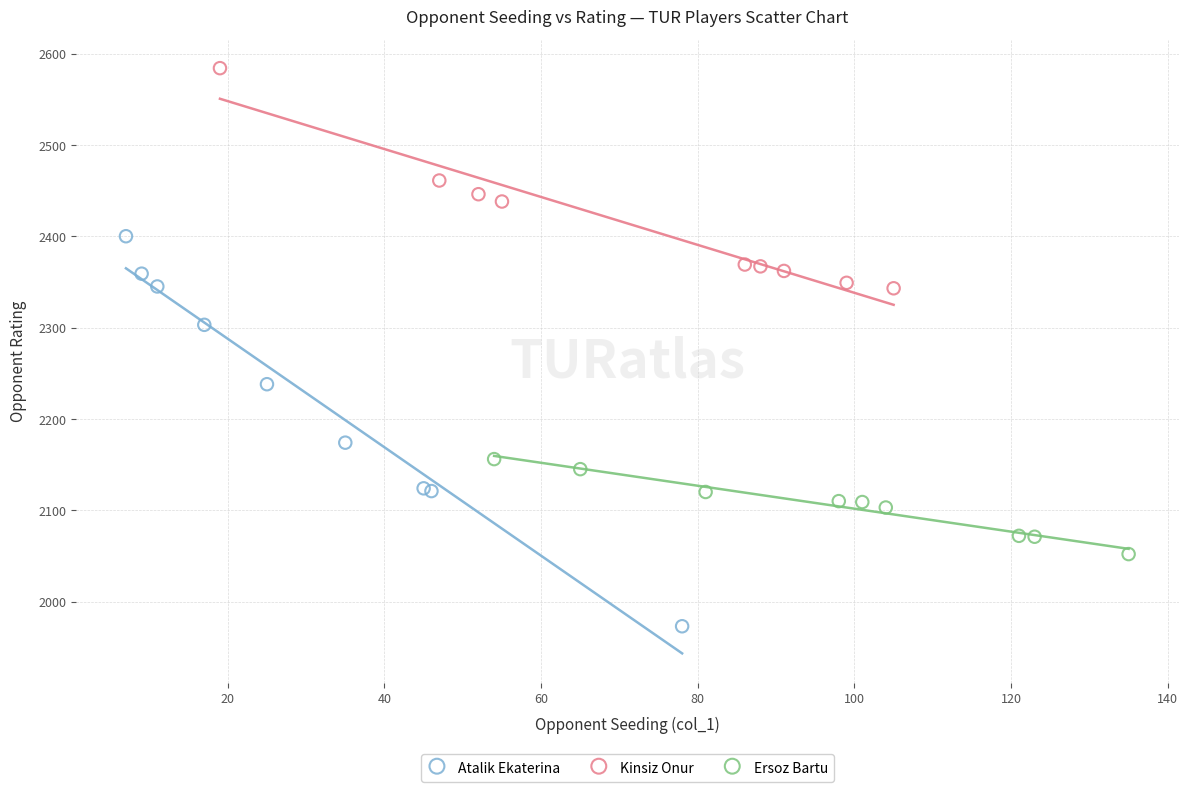

Which series reaches the maximum Y coordinate?

Kinsiz Onur